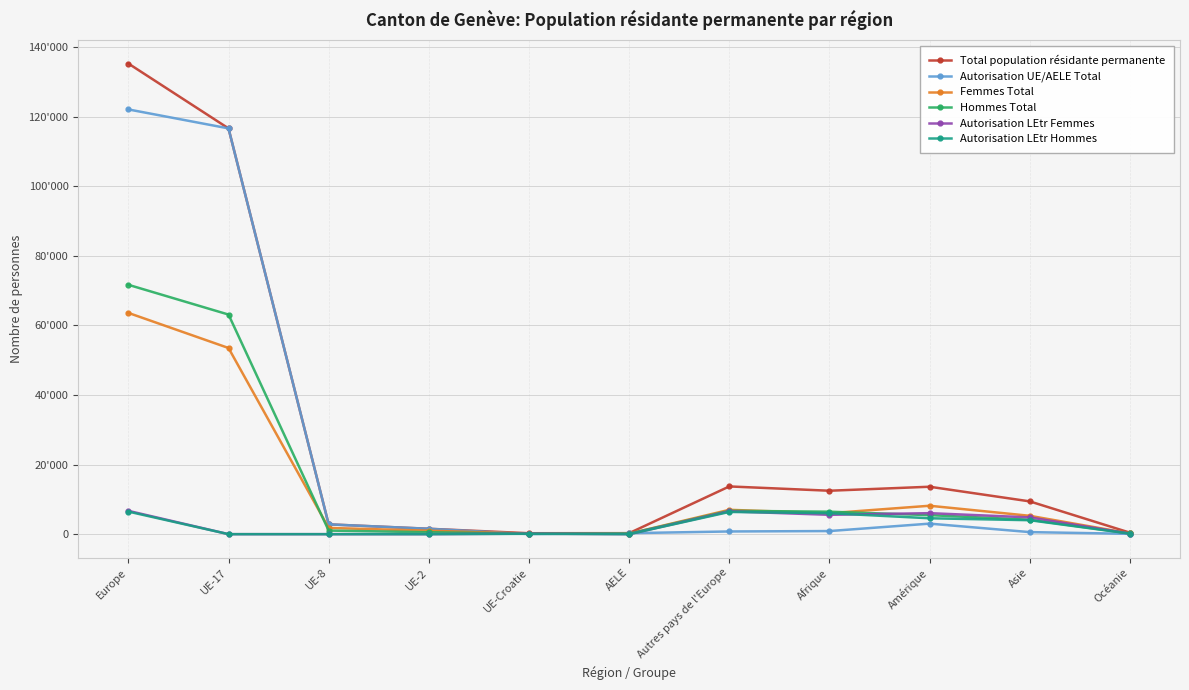

Where does the Hommes Total series first go above 4145?

Europe